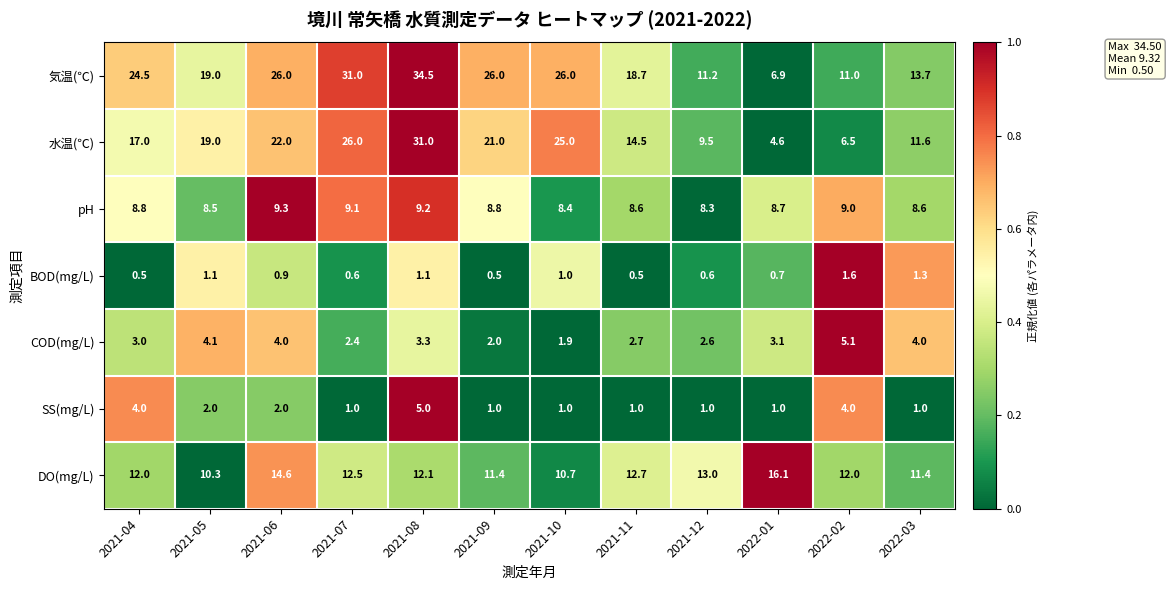

Which series has the largest total across all categories?

気温(℃)